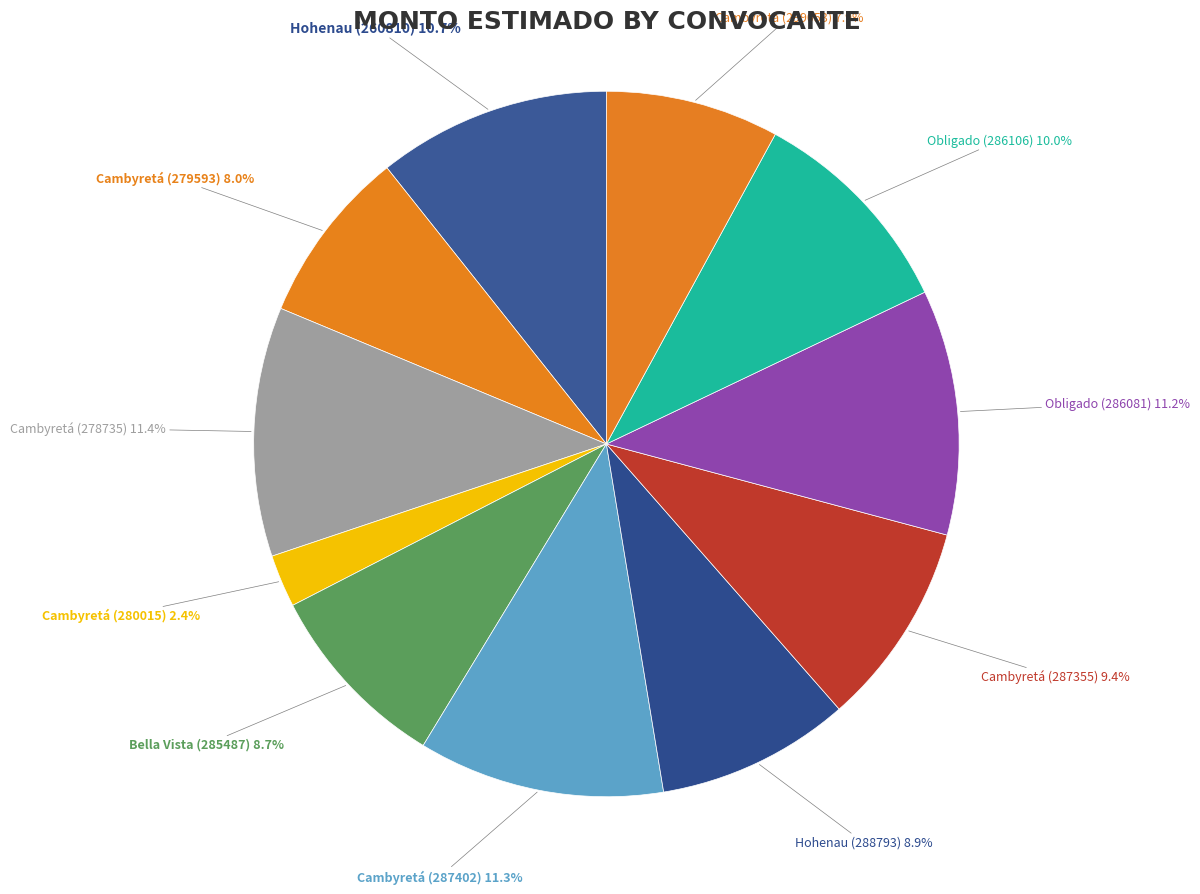

What percentage is NOT represented by Cambyretá (280015)?

97.6%